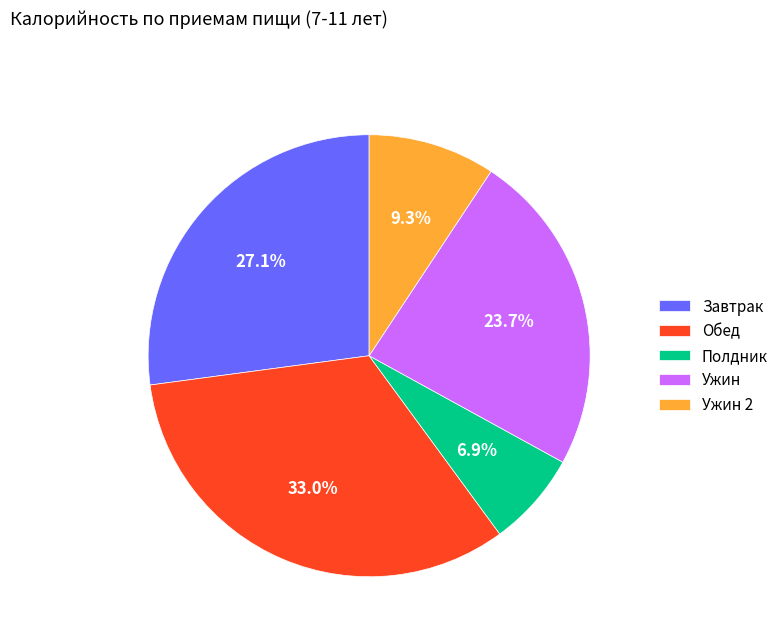

The Ужин slice represents 37% of the pie. True or false?

False